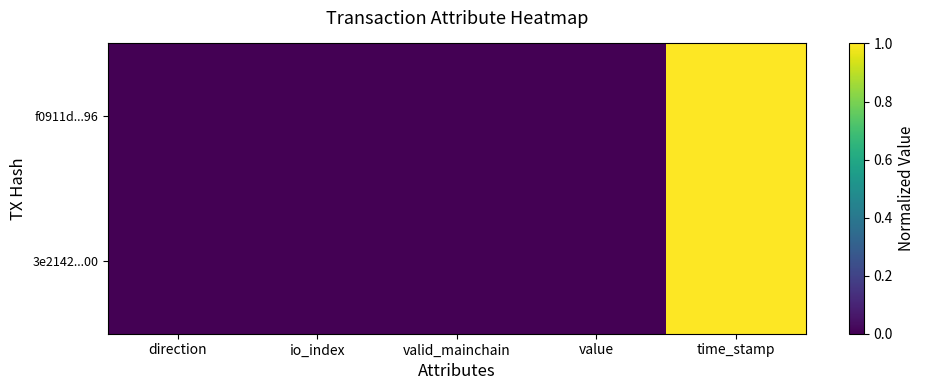

Which has a higher value, valid_mainchain or direction?

valid_mainchain